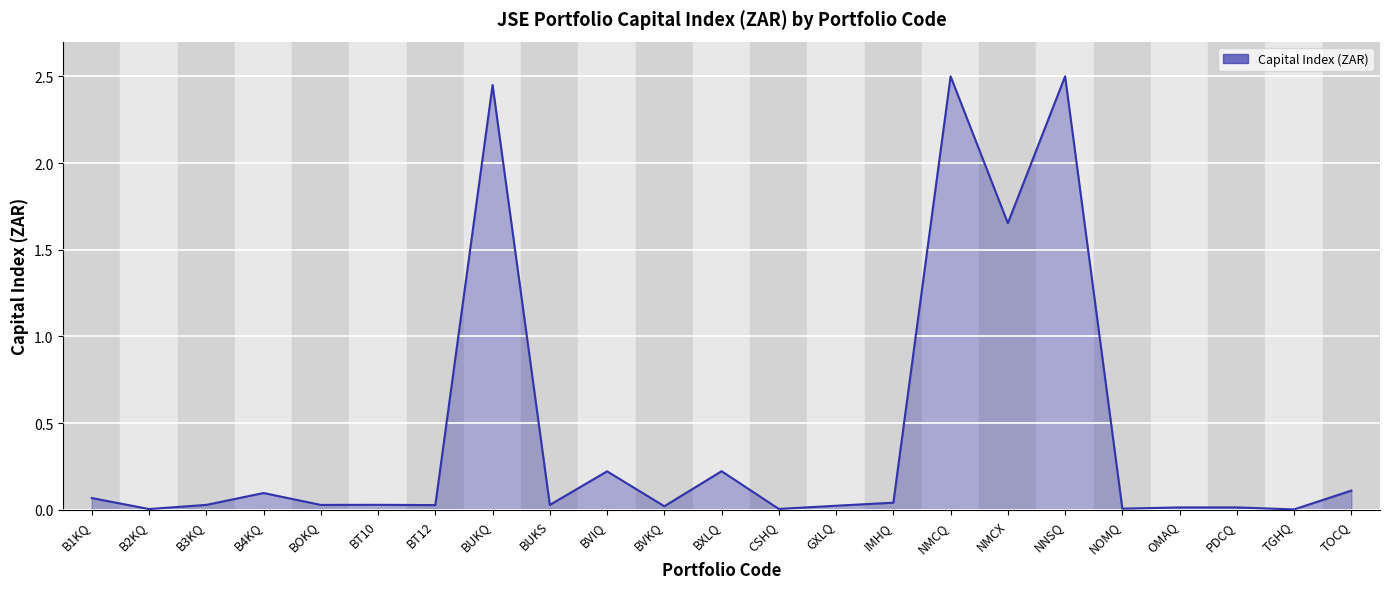

What is the change in value from BT12 to BVIQ?

+0.2